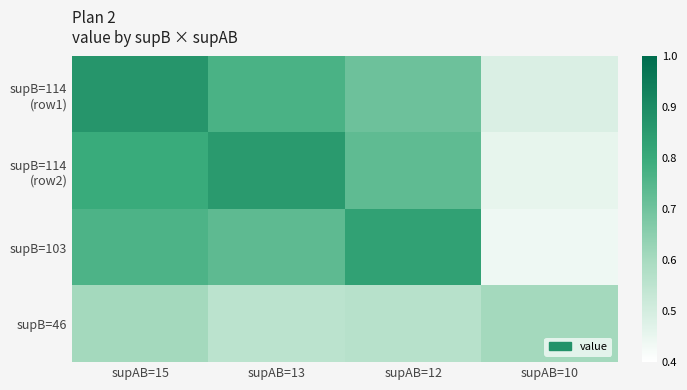

At how many categories does at least one series exceed 0?

4